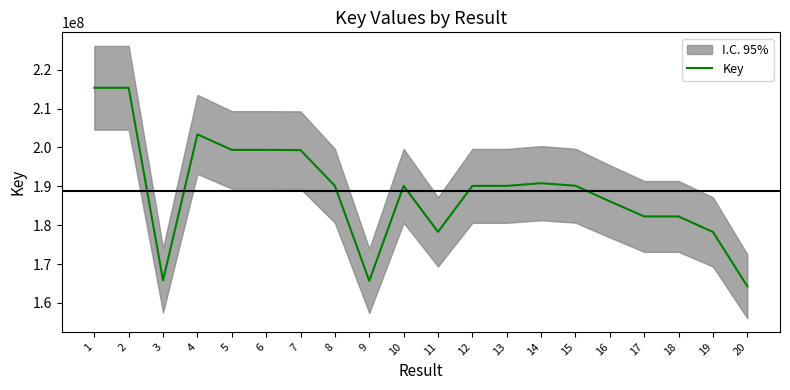

Reading right to left, what are all the values shown in this chart?

164246760	178241270	182239111	182239226	186115025	190136141	190791710	190105637	190105716	178270853	190105598	165667063	190105757	199307778	199365316	199365372	203354988	165807735	215335822	215335863